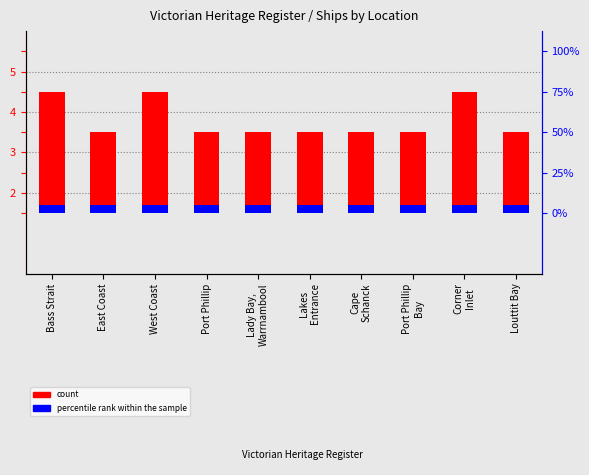

What is the sum of all values?

23